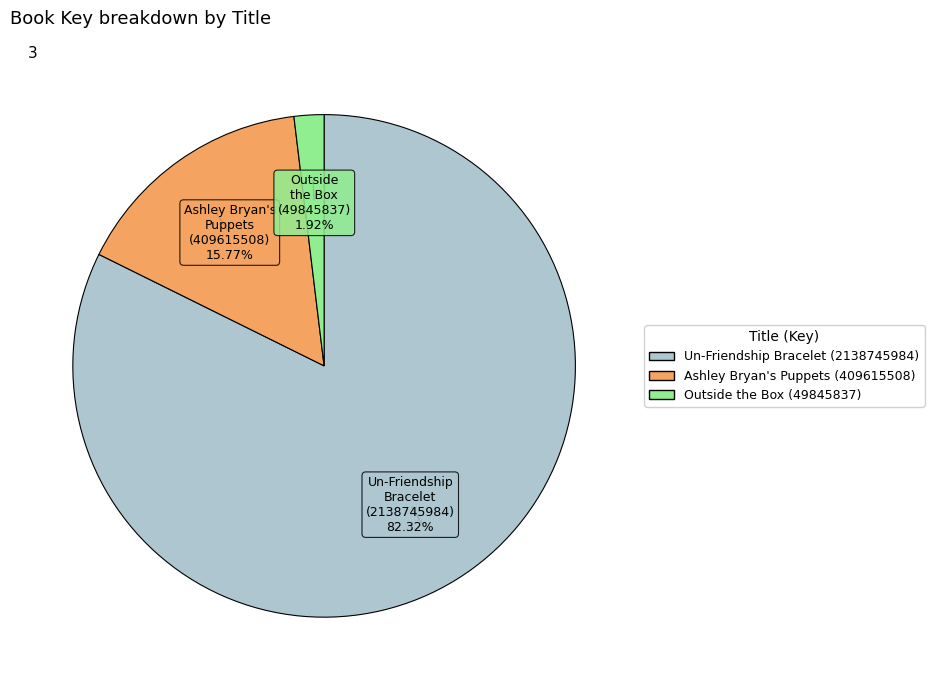

Combined, what portion of the pie is Ashley Bryan's Puppets (409615508) and Outside the Box (49845837)?

17.7%